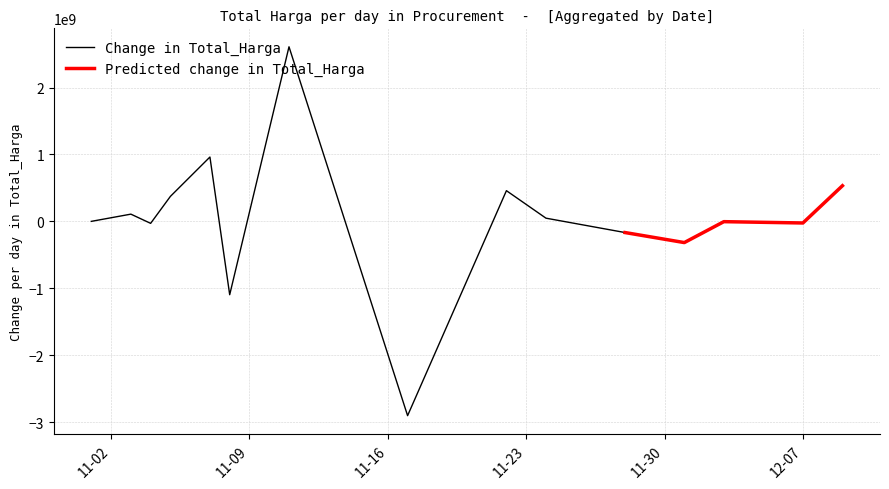

What is the lowest value of the Change in Total_Harga series?

-2904671240